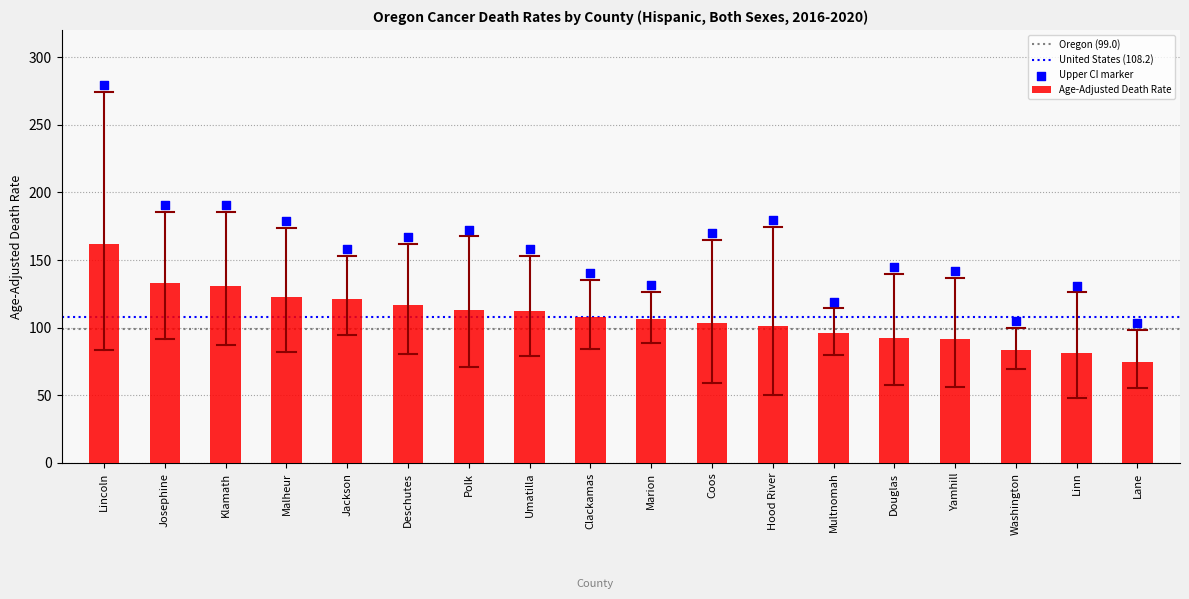

Is the value of Upper CI at Josephine greater than the value of Age-Adjusted Death Rate at Clackamas?

Yes